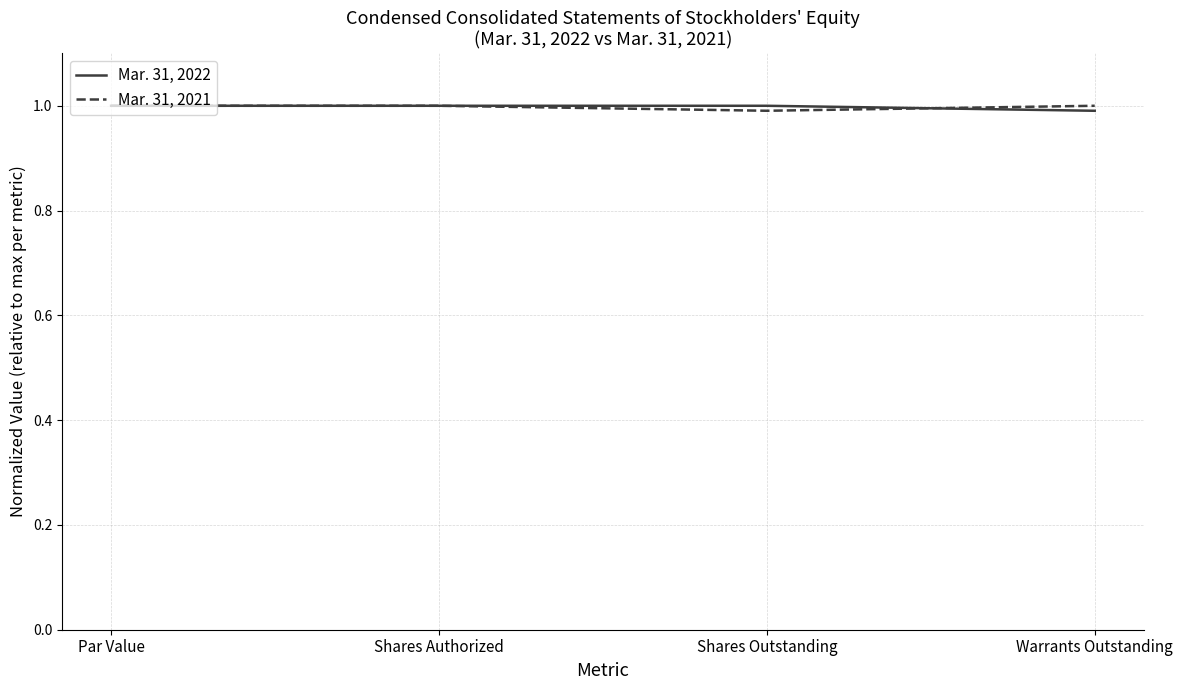

What is the greatest value displayed?

1.0